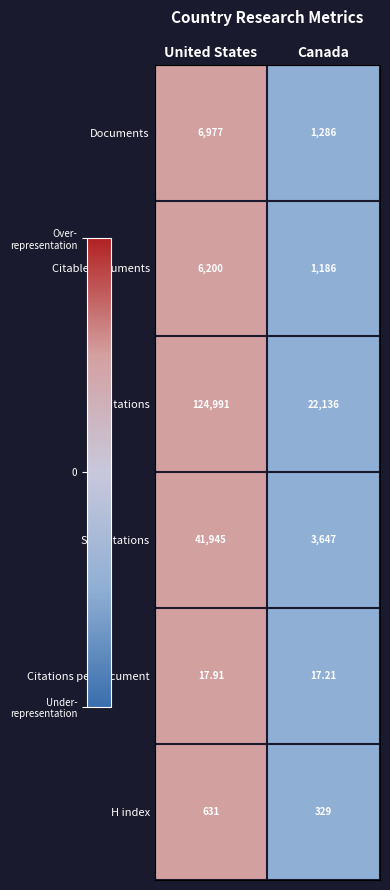

Where is Citations per document nearest to the value 17?

Canada